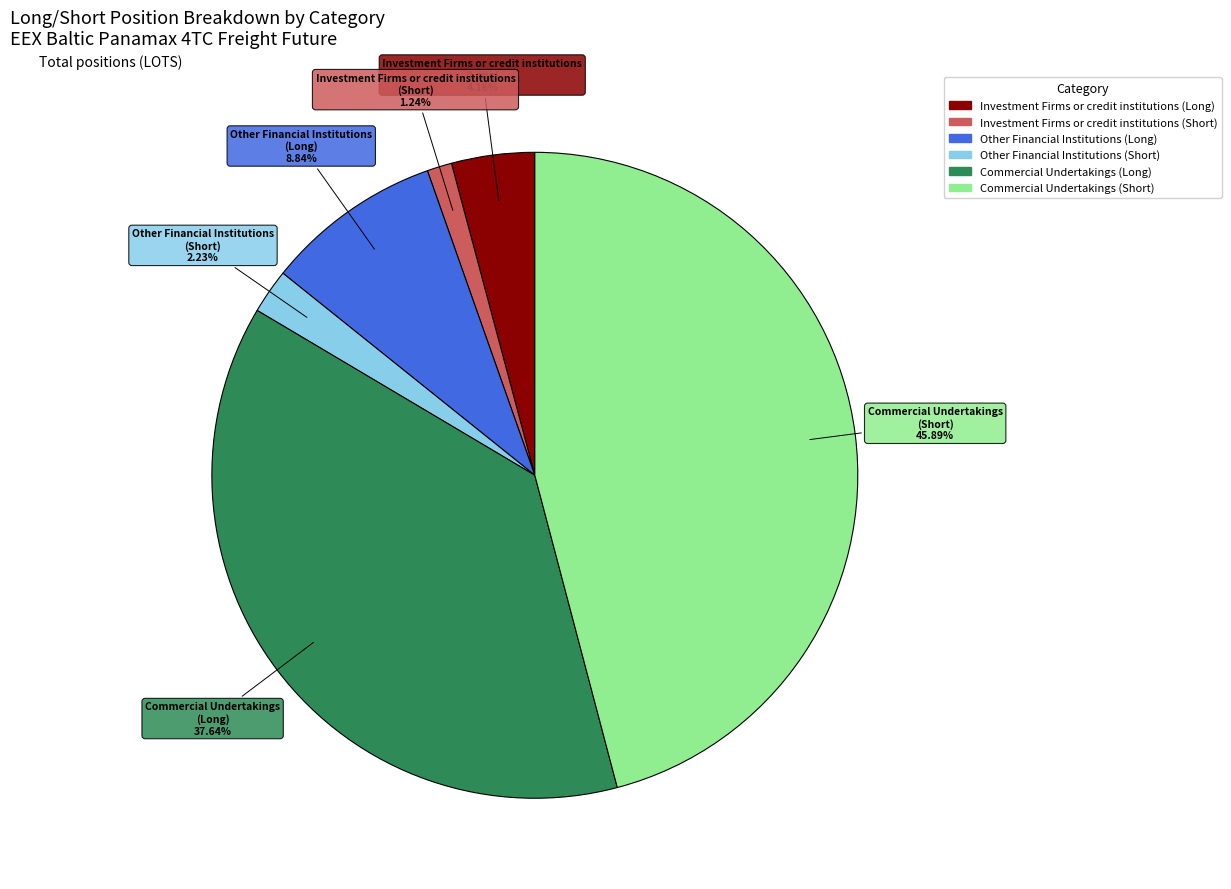

Is there any slice that represents more than half of the pie?

No